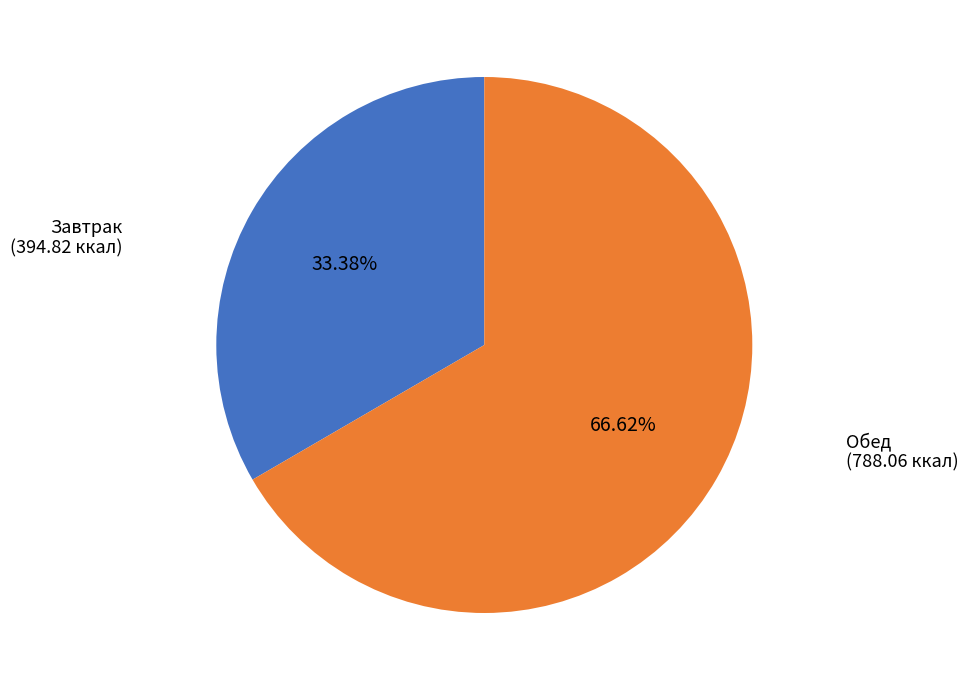

Does any single category account for the majority?

Yes